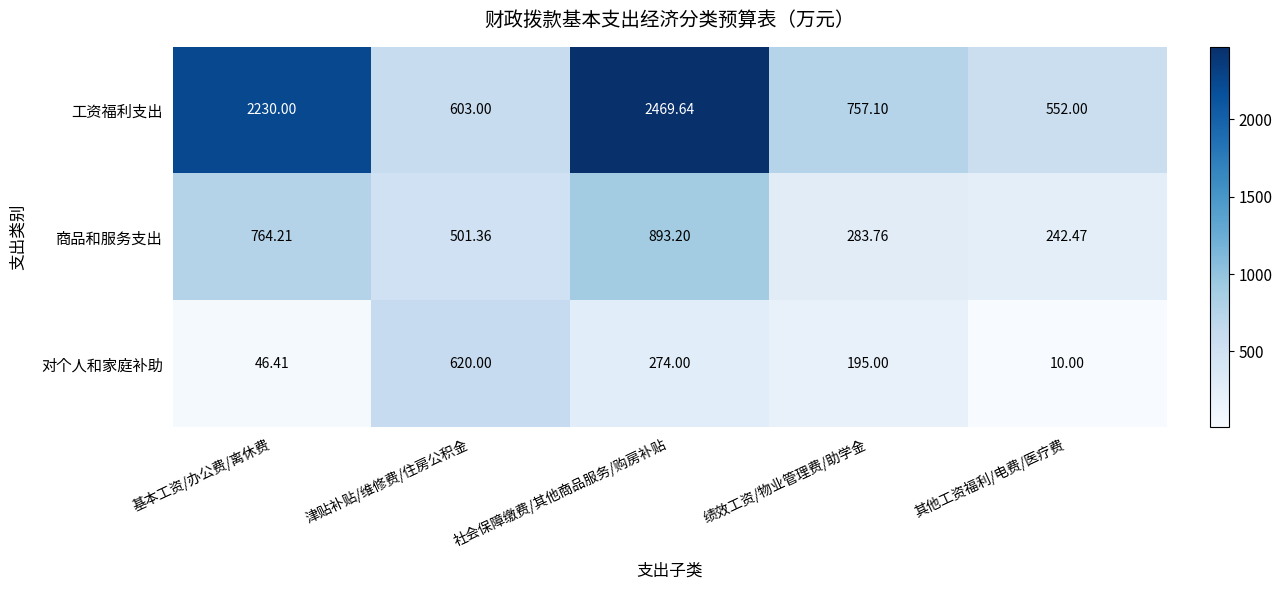

Where is 工资福利支出 nearest to the value 1510?

基本工资/办公费/离休费